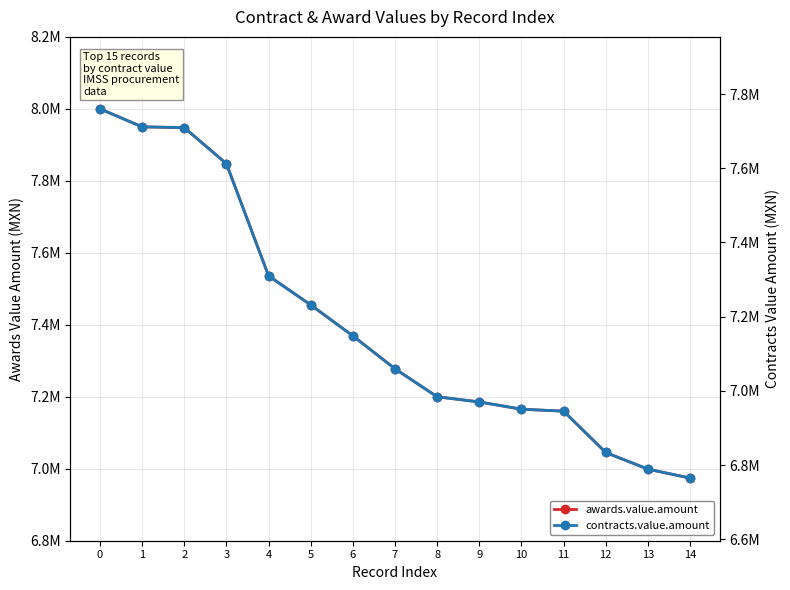

The contracts.value.amount series shows 2111442.3 at 7. True or false?

False